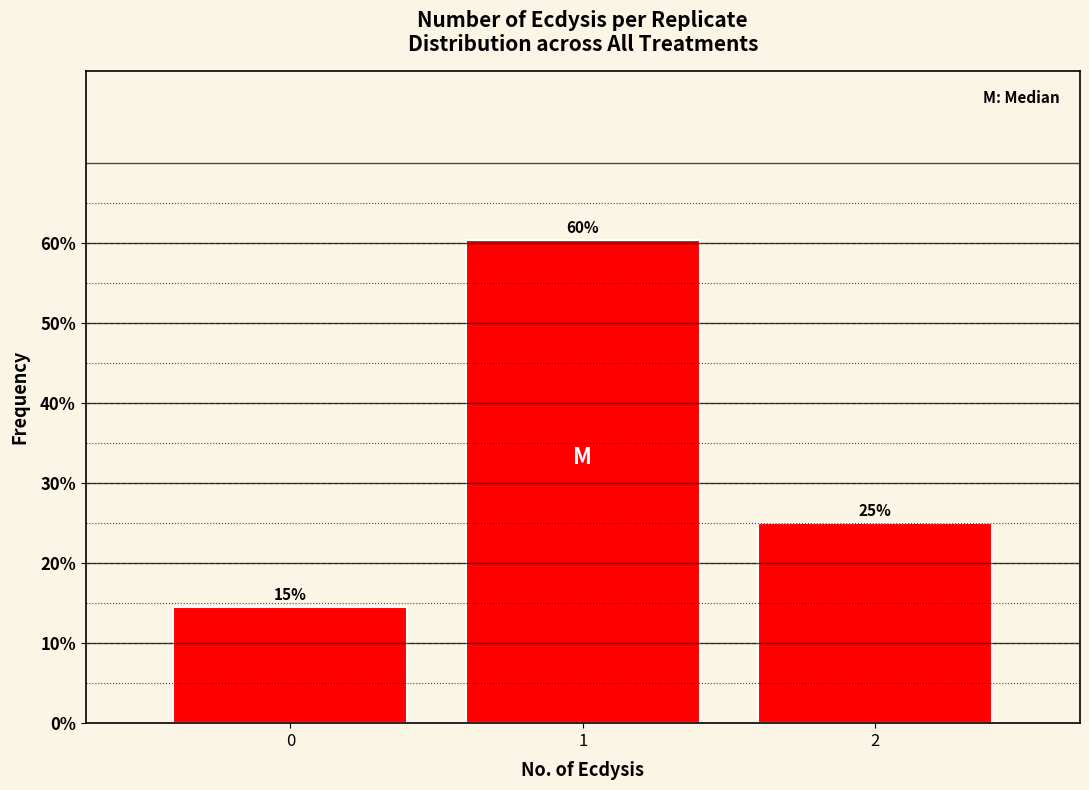

How many bars are there in total?

3